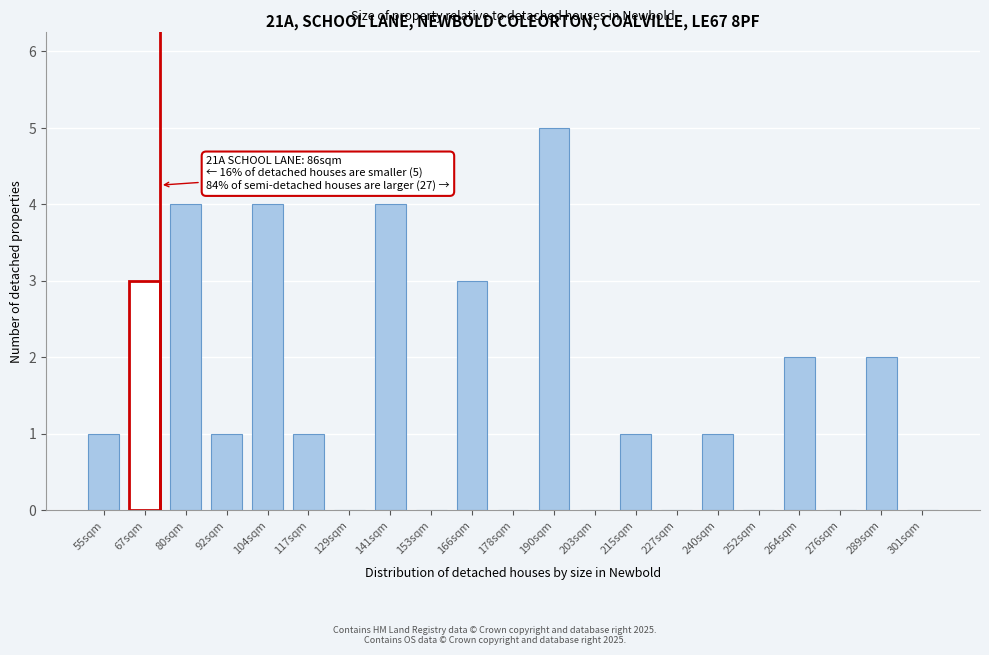

Reading left to right, what are all the values shown in this chart?

55sqm=1	67sqm=3	80sqm=4	92sqm=1	104sqm=4	117sqm=1	129sqm=0	141sqm=4	153sqm=0	166sqm=3	178sqm=0	190sqm=5	203sqm=0	215sqm=1	227sqm=0	240sqm=1	252sqm=0	264sqm=2	276sqm=0	289sqm=2	301sqm=0